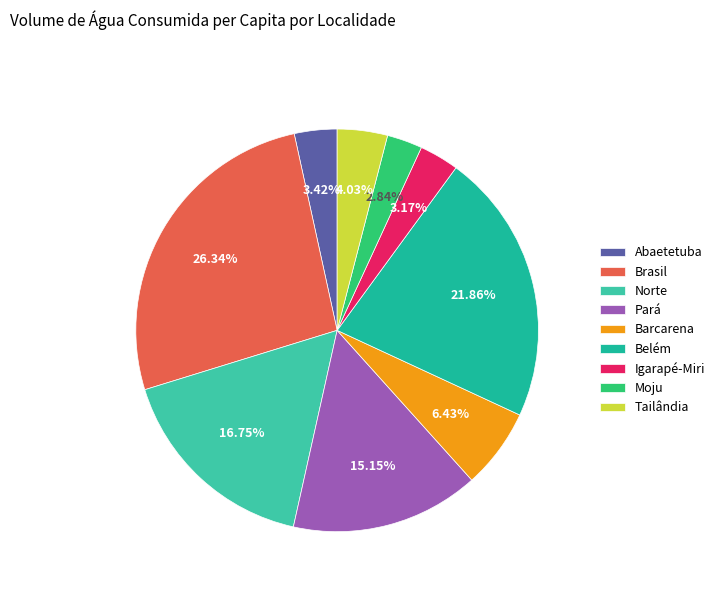

How many segments does this pie chart have?

9